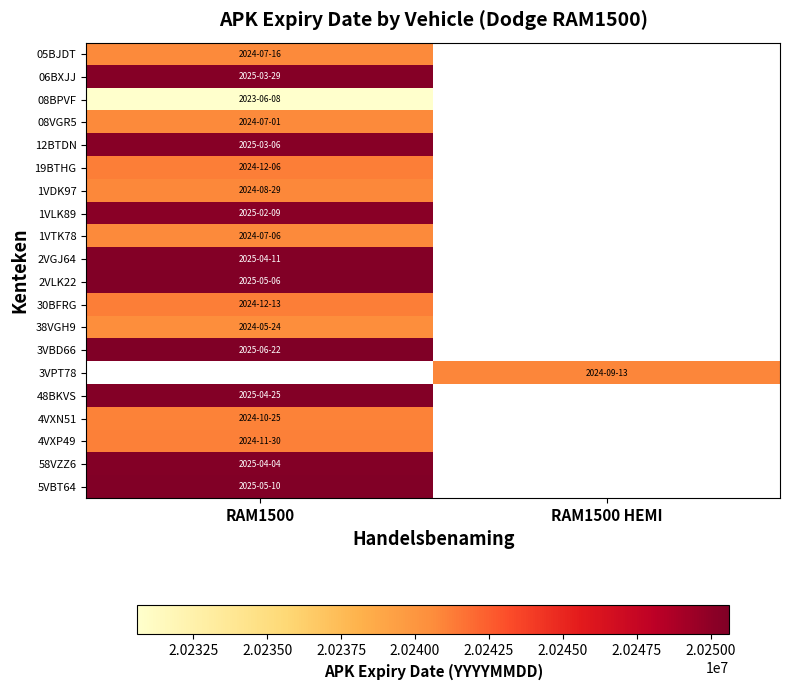

The 1VDK97 series shows 13351157.7 at RAM1500. True or false?

False